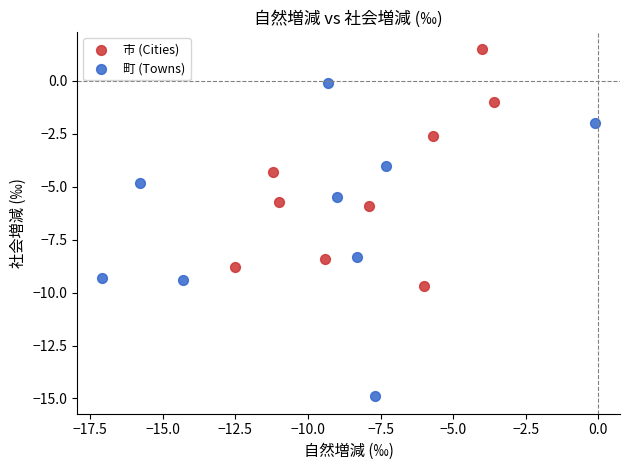

Which series contains the highest Y value?

市 (Cities)